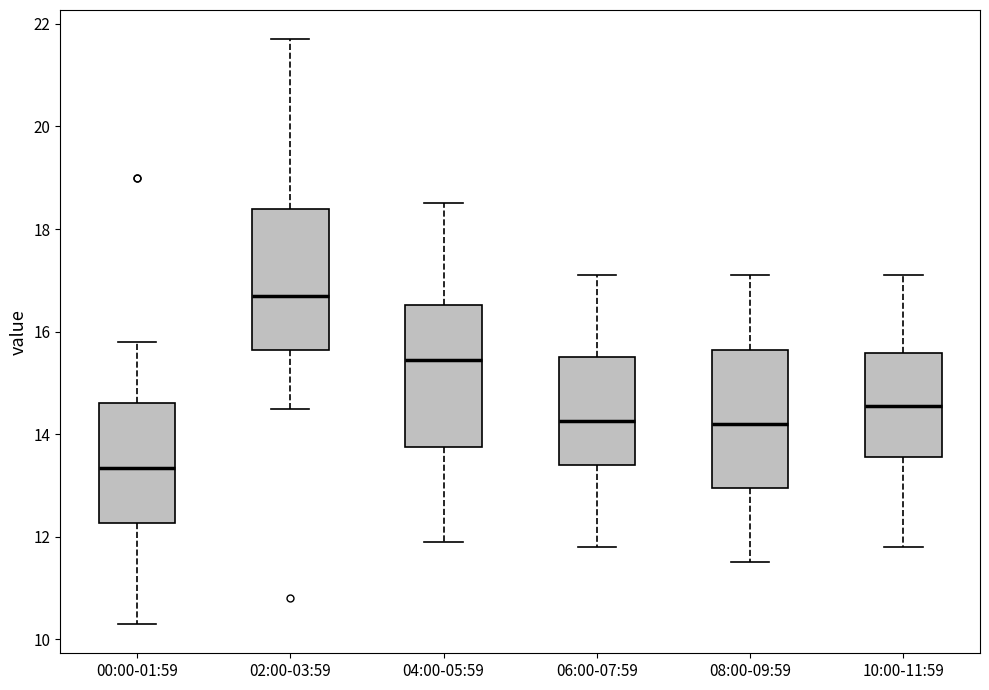

Reading left to right, read every box against the y-axis: the position of its median line, the range the box covers, and the ends of its whiskers. The values are not printed on the chart, so give them approximately, as read against the axis.

00:00-01:59: median 13.4, box 12.2 to 14.6, whiskers 10.4 to 15.8
02:00-03:59: median 16.8, box 15.6 to 18.4, whiskers 14.6 to 21.8
04:00-05:59: median 15.4, box 13.8 to 16.6, whiskers 12.0 to 18.6
06:00-07:59: median 14.2, box 13.4 to 15.6, whiskers 11.8 to 17.2
08:00-09:59: median 14.2, box 13.0 to 15.6, whiskers 11.6 to 17.2
10:00-11:59: median 14.6, box 13.6 to 15.6, whiskers 11.8 to 17.2